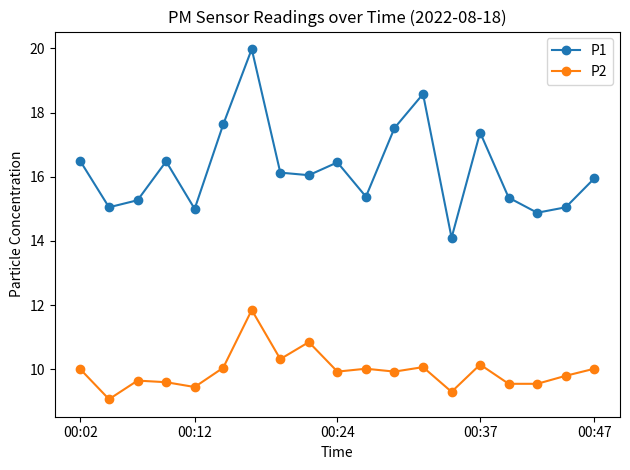

What is the value of the P2 point at the 1st from the left?

10.0